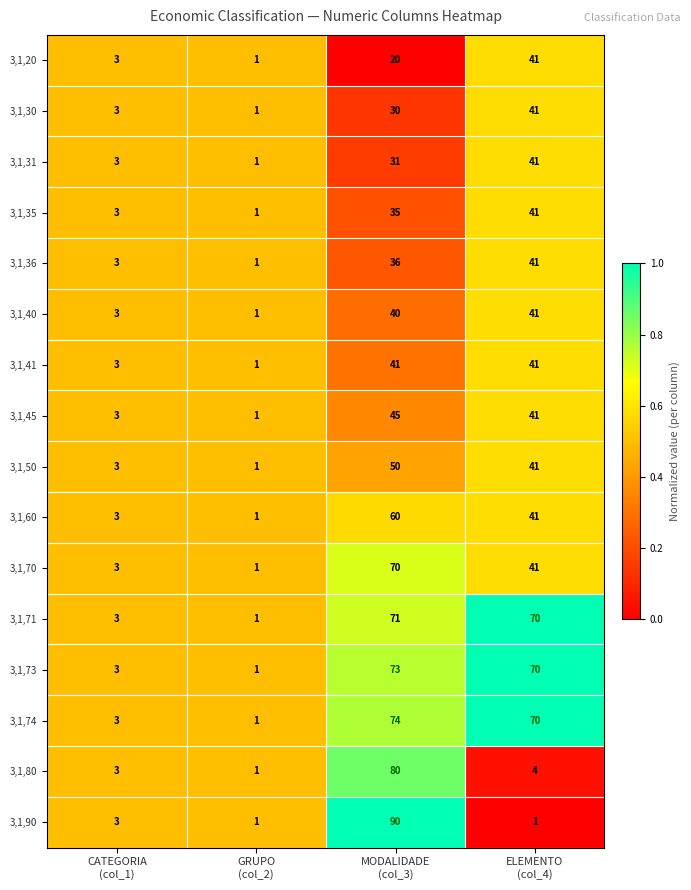

Which series has the largest total across all categories?

3,1,74